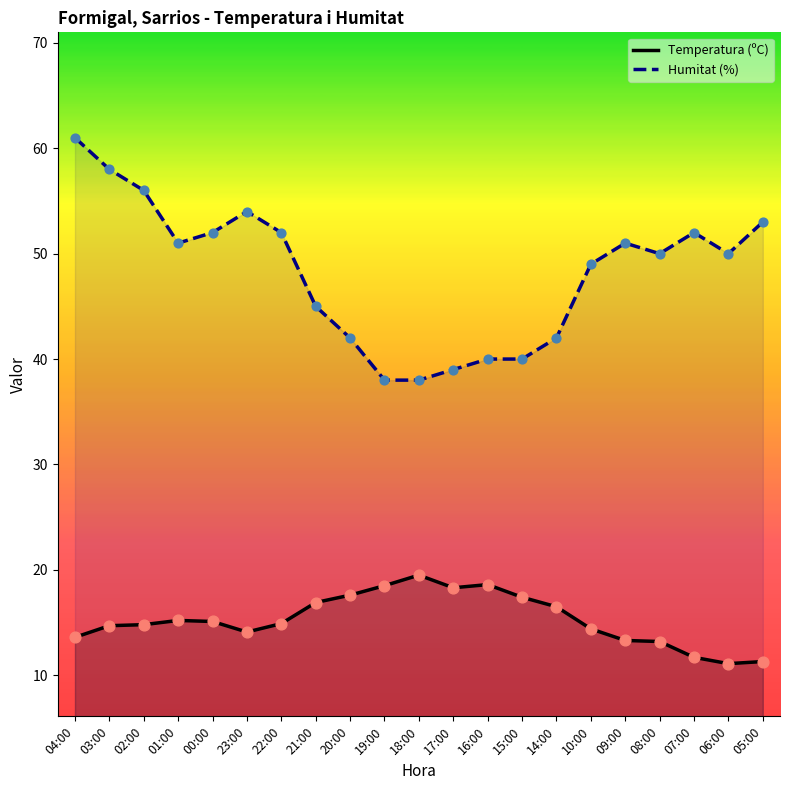

Which series reaches the minimum Y coordinate?

Temperatura (ºC)